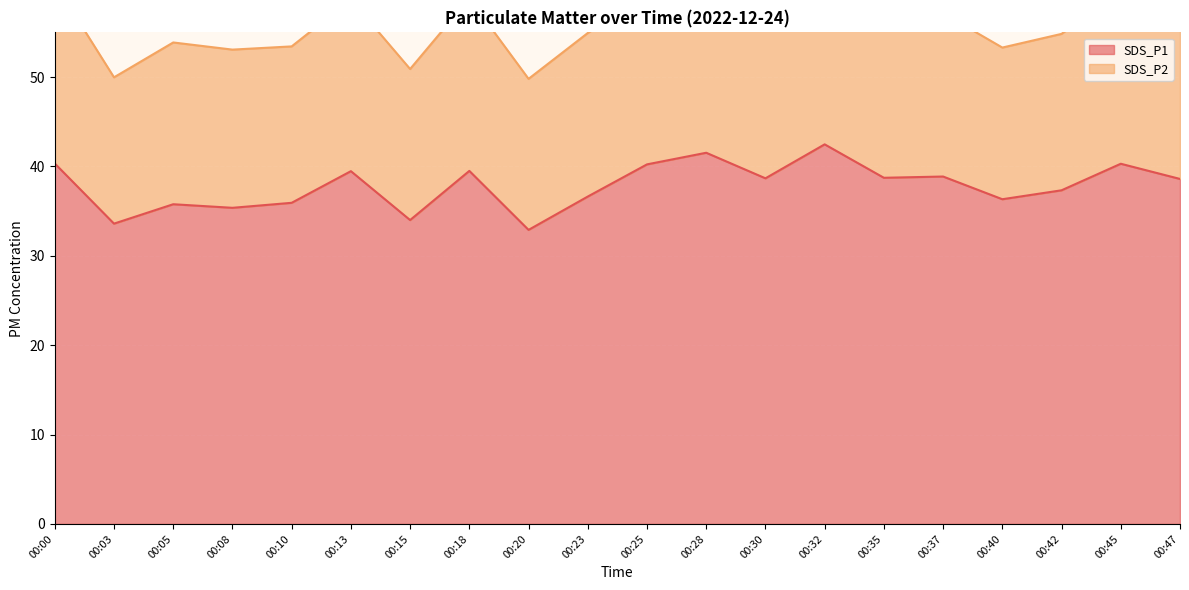

Approximately how many times larger is the value at 00:05 compared to 00:03?

1.1